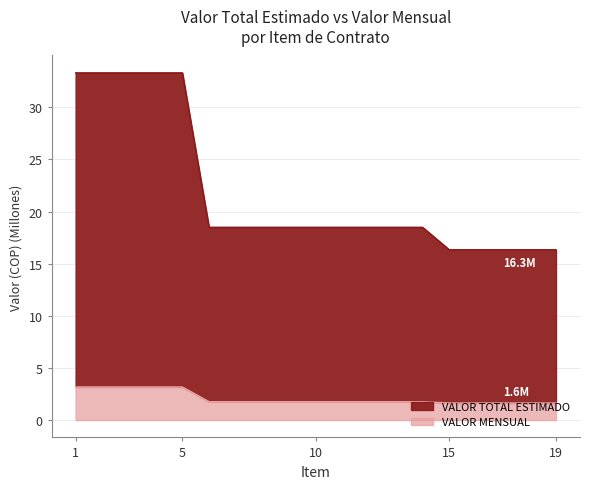

Reading left to right, transcribe all the data shown in this chart.

VALOR TOTAL ESTIMADO: 33.3	33.3	33.3	33.3	33.3	18.5	18.5	18.5	18.5	18.5	18.5	18.5	18.5	18.5	16.3	16.3	16.3	16.3	16.3
VALOR MENSUAL: 3.2	3.2	3.2	3.2	3.2	1.8	1.8	1.8	1.8	1.8	1.8	1.8	1.8	1.8	1.6	1.6	1.6	1.6	1.6